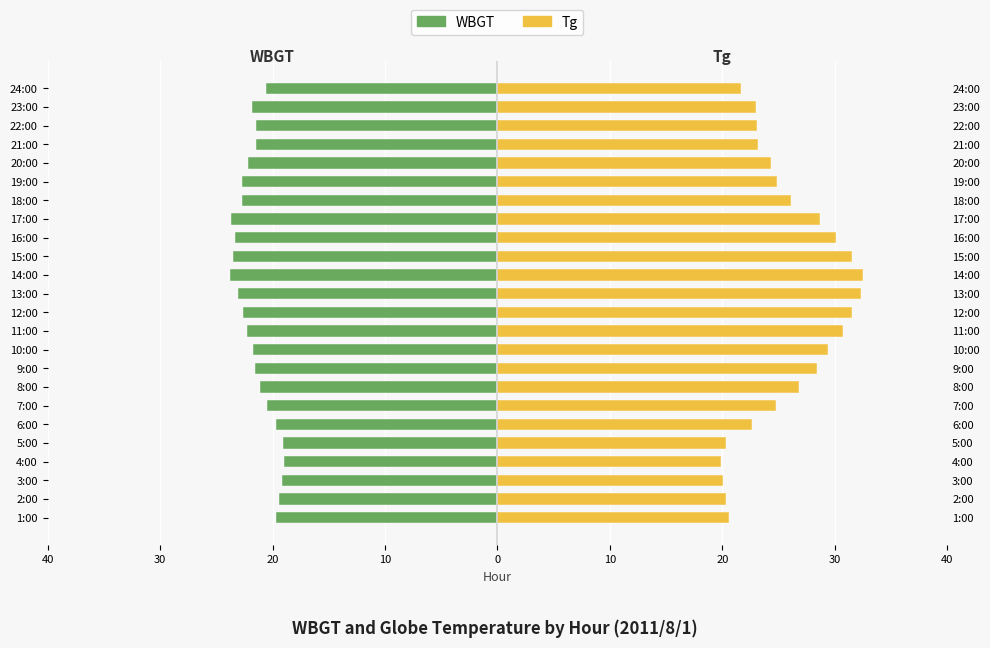

Which category has the highest value across all series?

14:00